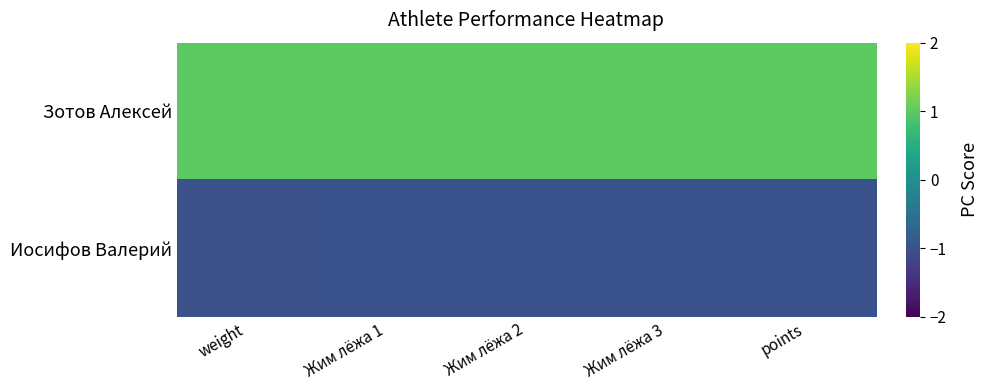

What is the spread (max minus min) of values at Жим лёжа 2?

2.0